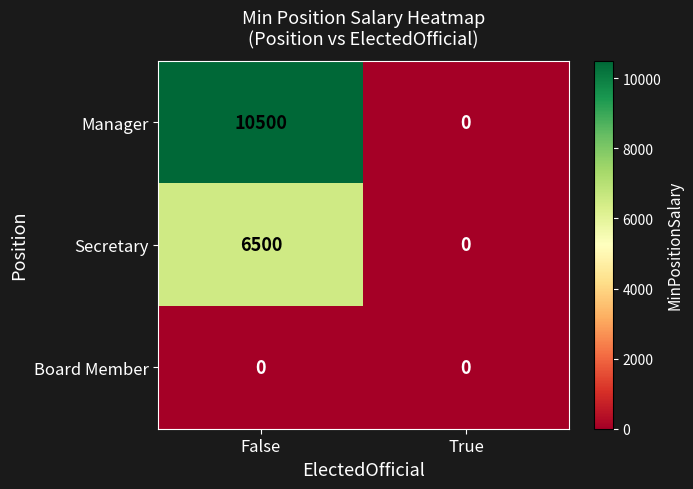

What is the total value across all series at False?

17000